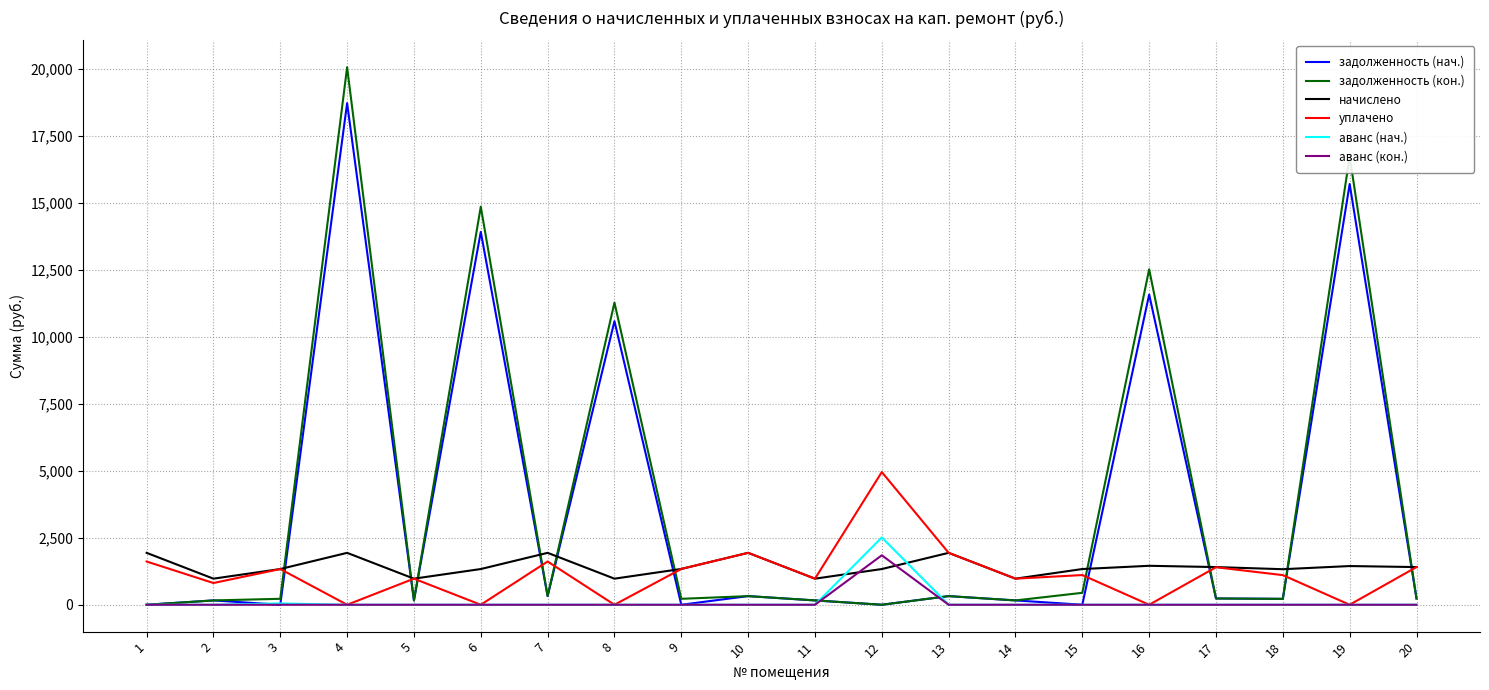

True or false: задолженность (нач.) and начислено cross at least once.

True